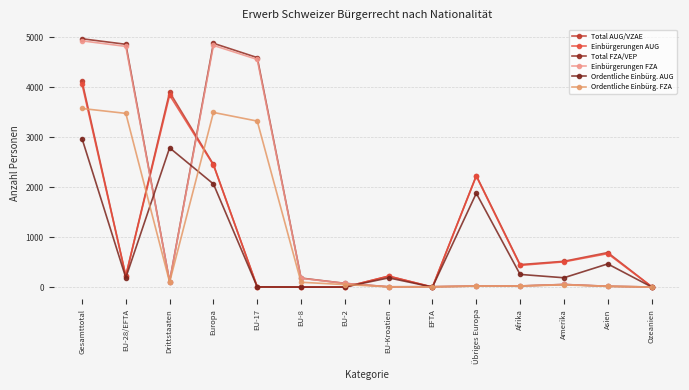

What is the spread (max minus min) of values at Europa?

2814